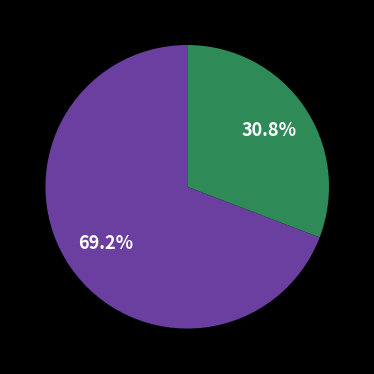

How many segments does this pie chart have?

2